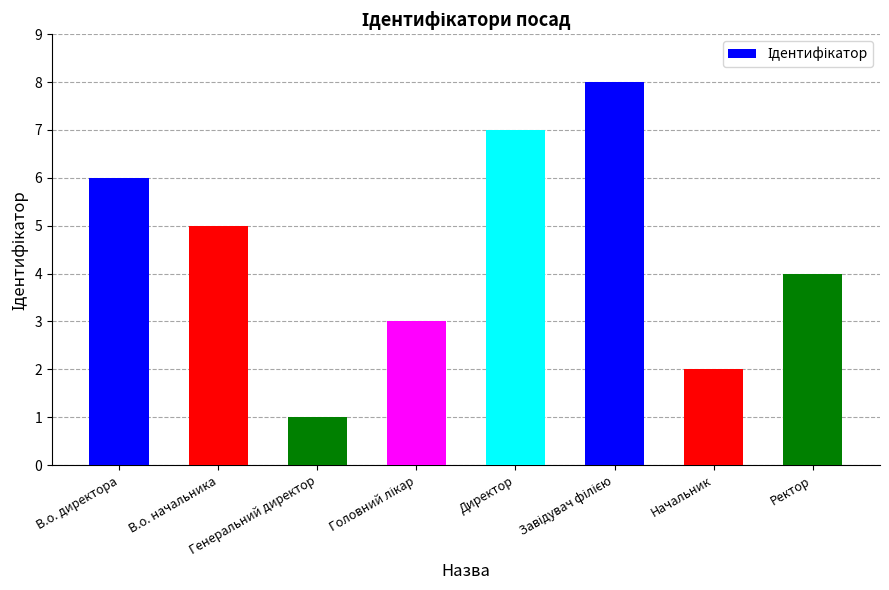

What is the difference between the second highest and second lowest values?

5